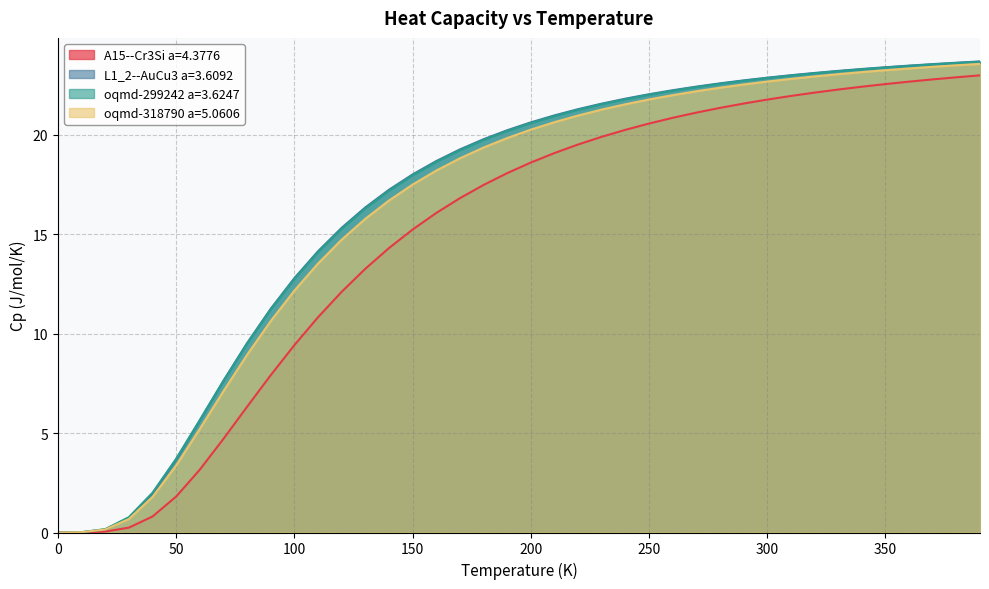

How many distinct data groups are displayed?

4